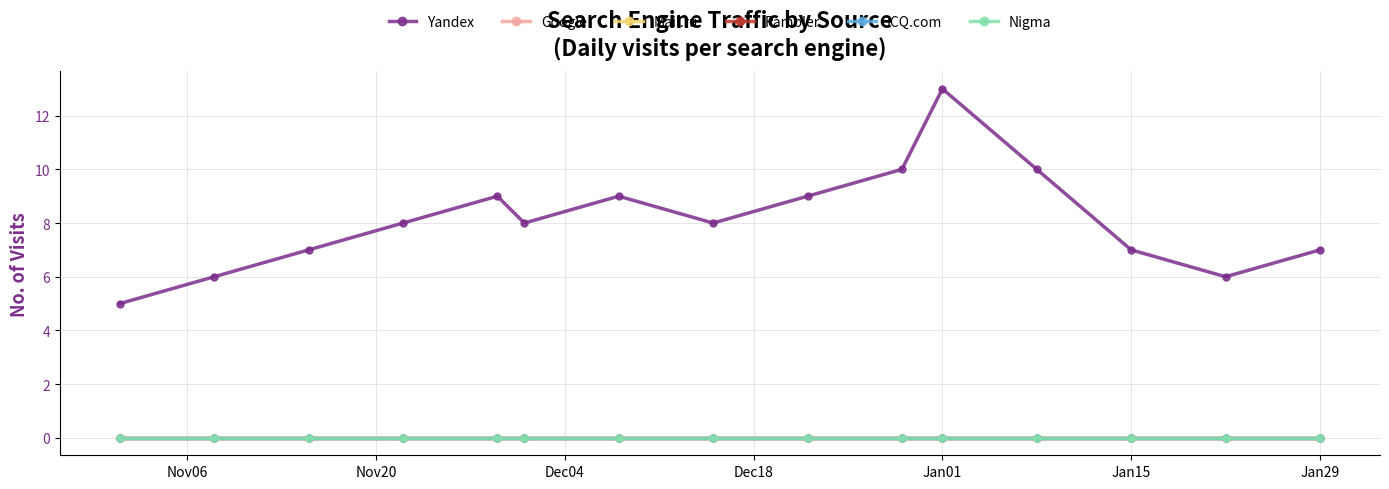

Is this an area chart (filled region under the line)?

No